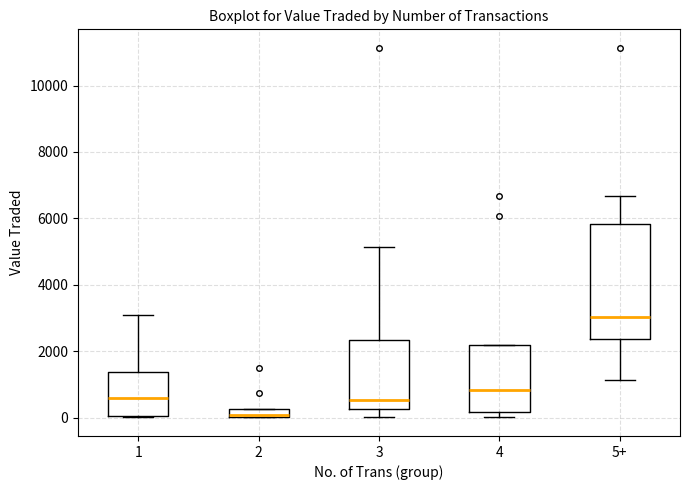

Where is the lower edge of the box for 5+ on the y-axis? The values are not printed on the chart, so give them approximately, as read against the axis.

2400